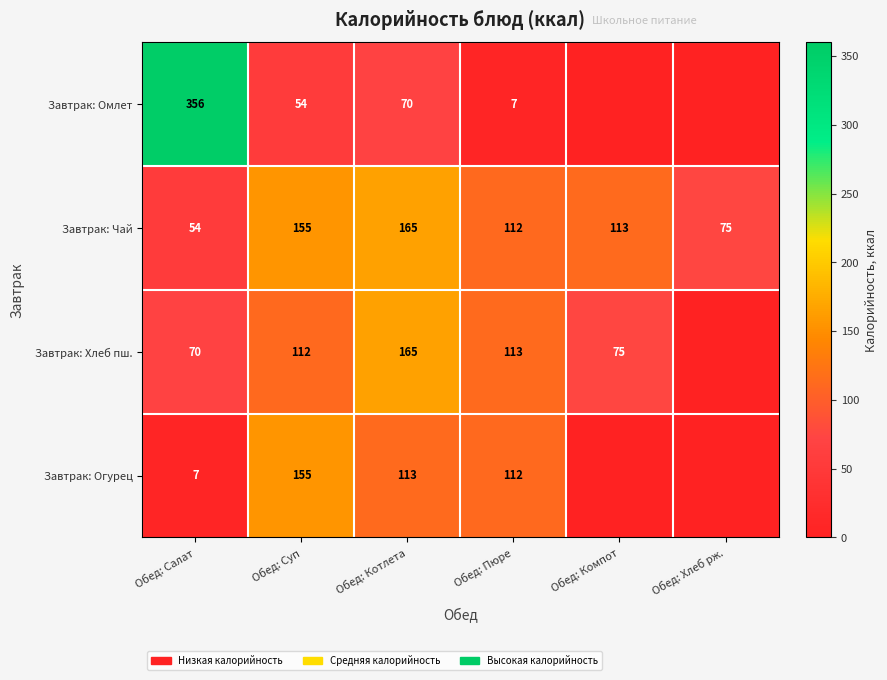

At Обед: Салат, list the series in order from largest to smallest.

Завтрак: Омлет, Завтрак: Хлеб пш., Завтрак: Чай, Завтрак: Огурец